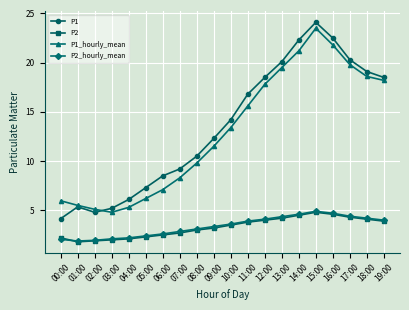

Where does the P1 series first go above 14?

10:00